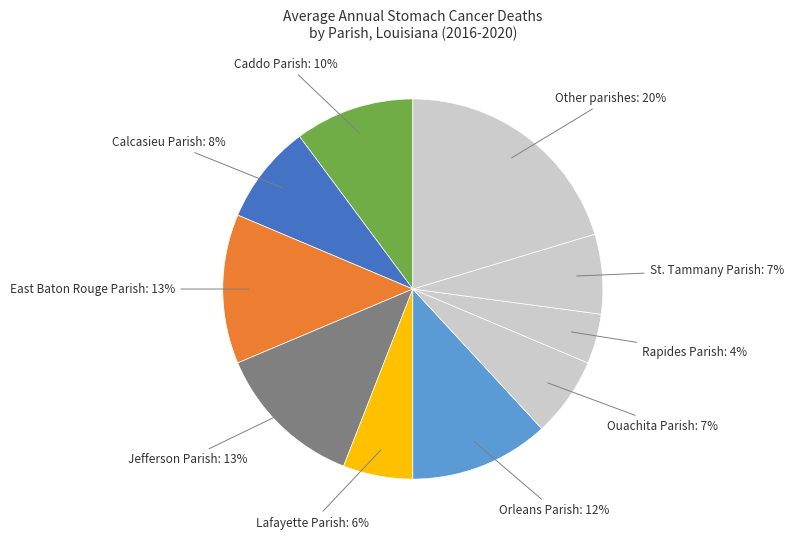

Is the sum of East Baton Rouge Parish and Orleans Parish greater than half?

No